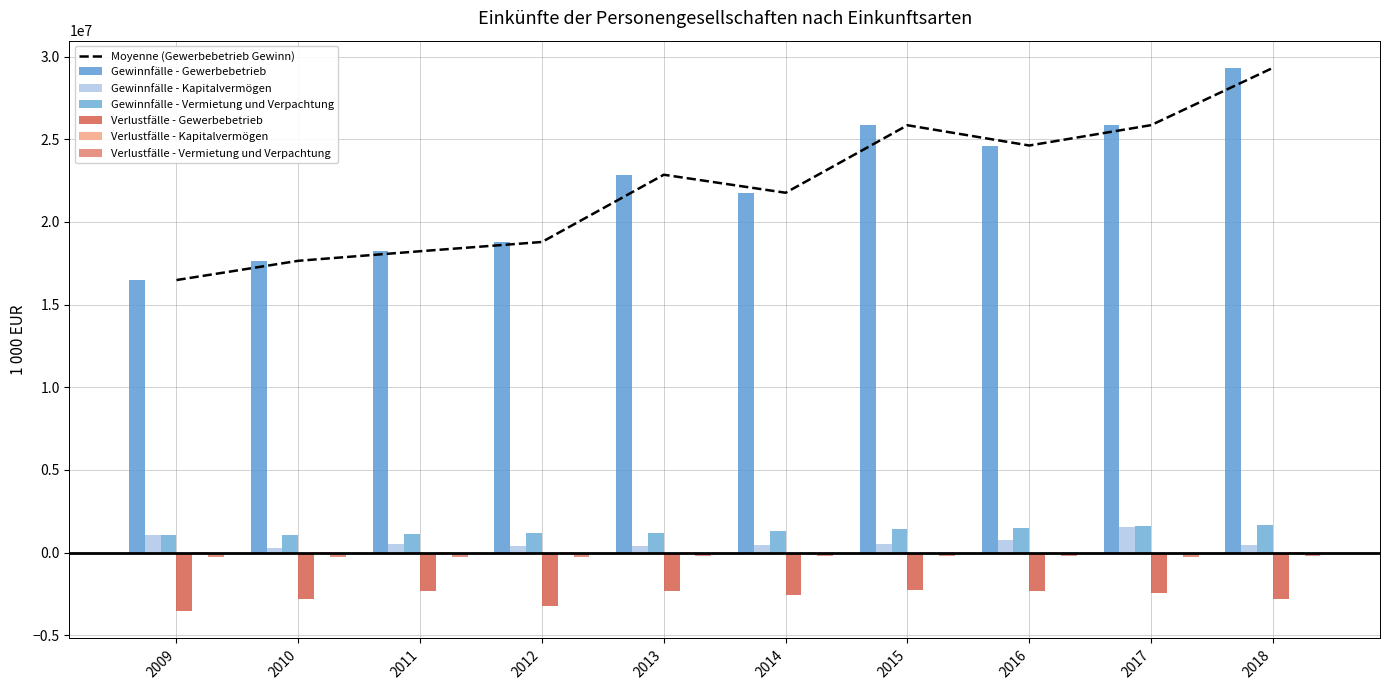

Which series has the largest total across all categories?

Gewinnfälle - Gewerbebetrieb